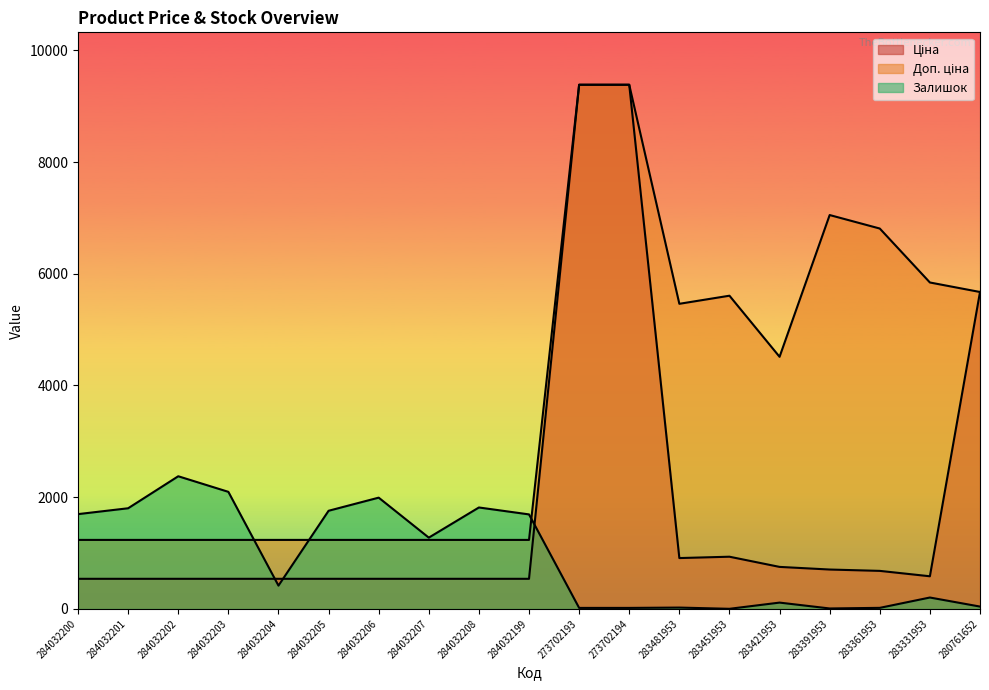

Which has a higher value, 284032199 or 284032202?

284032199